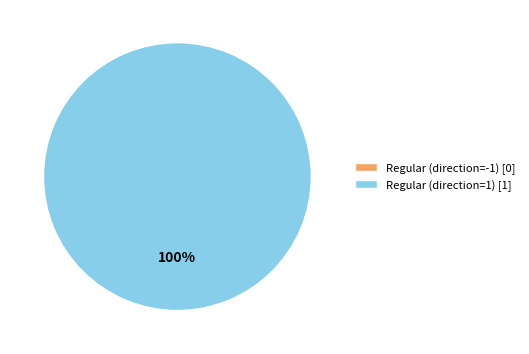

Combined, what portion of the pie is Regular (direction=1) and Regular (direction=-1)?

100.0%